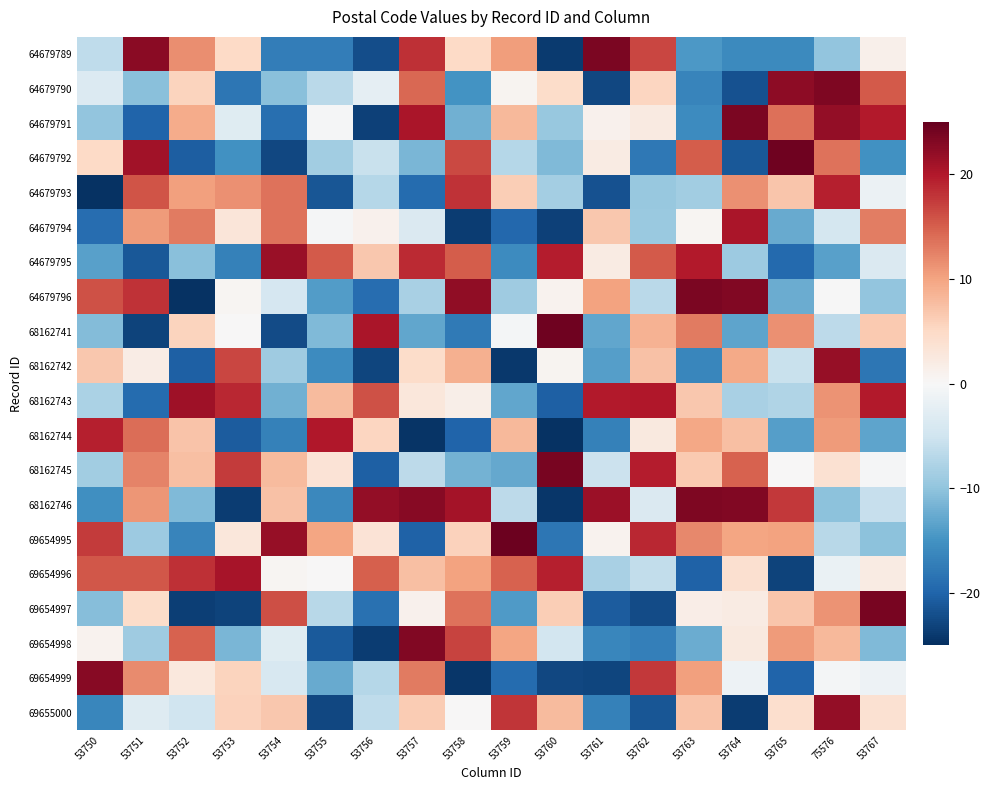

Rank the series at 53762 from highest to lowest value.

68162743, 68162745, 69654995, 69654999, 64679789, 64679795, 68162741, 68162742, 64679790, 68162744, 64679791, 68162746, 69654996, 64679796, 64679794, 64679793, 69654998, 64679792, 69655000, 69654997